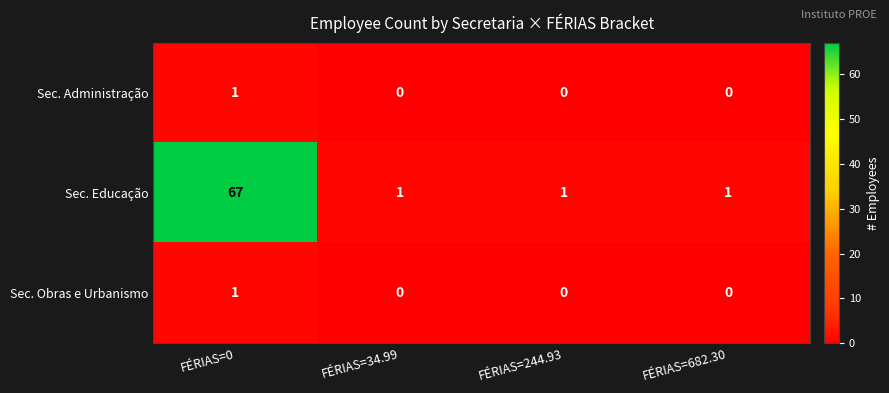

At how many categories does at least one series exceed 37?

1